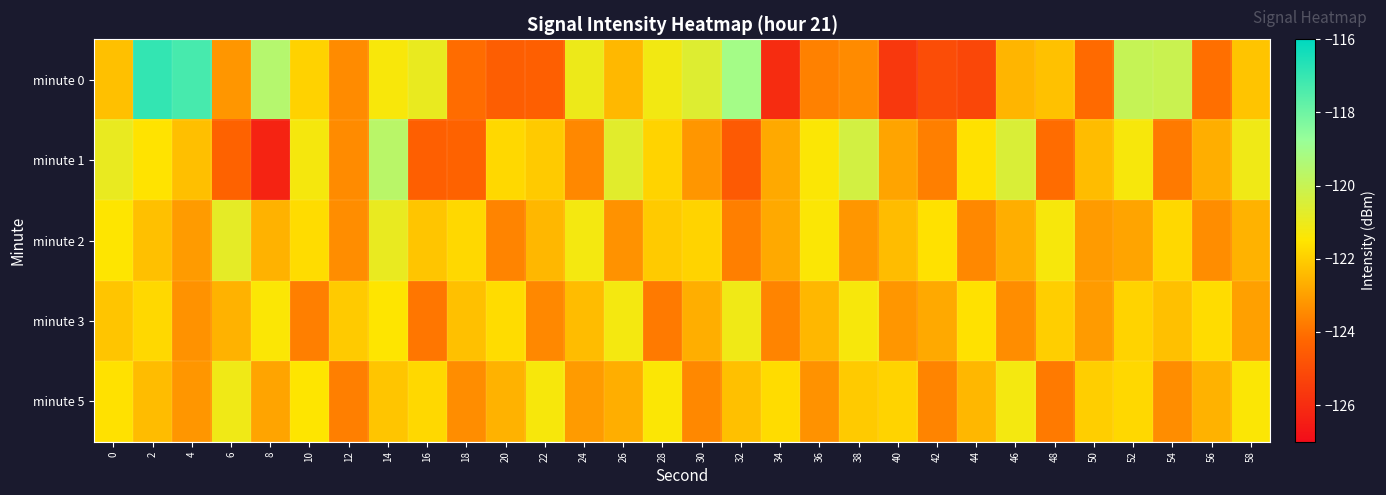

Reading left to right, transcribe all the data shown in this chart.

minute 0: 0=-122.3	2=-116.9	4=-117.3	6=-123.2	8=-119.5	10=-121.9	12=-123.4	14=-121.3	16=-120.9	18=-124.1	20=-124.5	22=-124.4	24=-121.0	26=-122.5	28=-121.2	30=-120.6	32=-119.1	34=-126.0	36=-123.7	38=-123.5	40=-125.7	42=-125.0	44=-125.2	46=-122.5	48=-122.3	50=-124.2	52=-120.0	54=-120.1	56=-124.0	58=-122.2
minute 1: 0=-120.9	2=-121.6	4=-122.3	6=-124.3	8=-126.3	10=-121.3	12=-123.4	14=-119.6	16=-124.4	18=-124.4	20=-121.8	22=-122.1	24=-123.5	26=-120.7	28=-121.9	30=-123.2	32=-124.6	34=-122.8	36=-121.4	38=-120.3	40=-122.9	42=-123.7	44=-121.6	46=-120.5	48=-124.1	50=-122.4	52=-121.3	54=-123.8	56=-122.7	58=-121.1
minute 2: 0=-121.5	2=-122.3	4=-123.1	6=-120.8	8=-122.6	10=-121.7	12=-123.4	14=-120.9	16=-122.2	18=-121.8	20=-123.6	22=-122.5	24=-121.2	26=-123.3	28=-122.1	30=-121.9	32=-123.7	34=-122.8	36=-121.4	38=-123.2	40=-122.4	42=-121.6	44=-123.5	46=-122.7	48=-121.3	50=-123.1	52=-122.9	54=-121.8	56=-123.4	58=-122.6
minute 3: 0=-122.2	2=-121.8	4=-123.3	6=-122.6	8=-121.4	10=-123.7	12=-122.1	14=-121.5	16=-123.9	18=-122.3	20=-121.7	22=-123.5	24=-122.4	26=-121.2	28=-123.8	30=-122.7	32=-121.1	34=-123.6	36=-122.5	38=-121.3	40=-123.2	42=-122.8	44=-121.6	46=-123.4	48=-122.0	50=-123.1	52=-121.9	54=-122.3	56=-121.7	58=-123.0
minute 5: 0=-121.6	2=-122.4	4=-123.2	6=-121.1	8=-122.9	10=-121.5	12=-123.7	14=-122.2	16=-121.8	18=-123.4	20=-122.6	22=-121.3	24=-123.1	26=-122.7	28=-121.4	30=-123.5	32=-122.3	34=-121.7	36=-123.3	38=-122.1	40=-121.9	42=-123.6	44=-122.5	46=-121.2	48=-123.8	50=-122.0	52=-121.8	54=-123.4	56=-122.6	58=-121.4